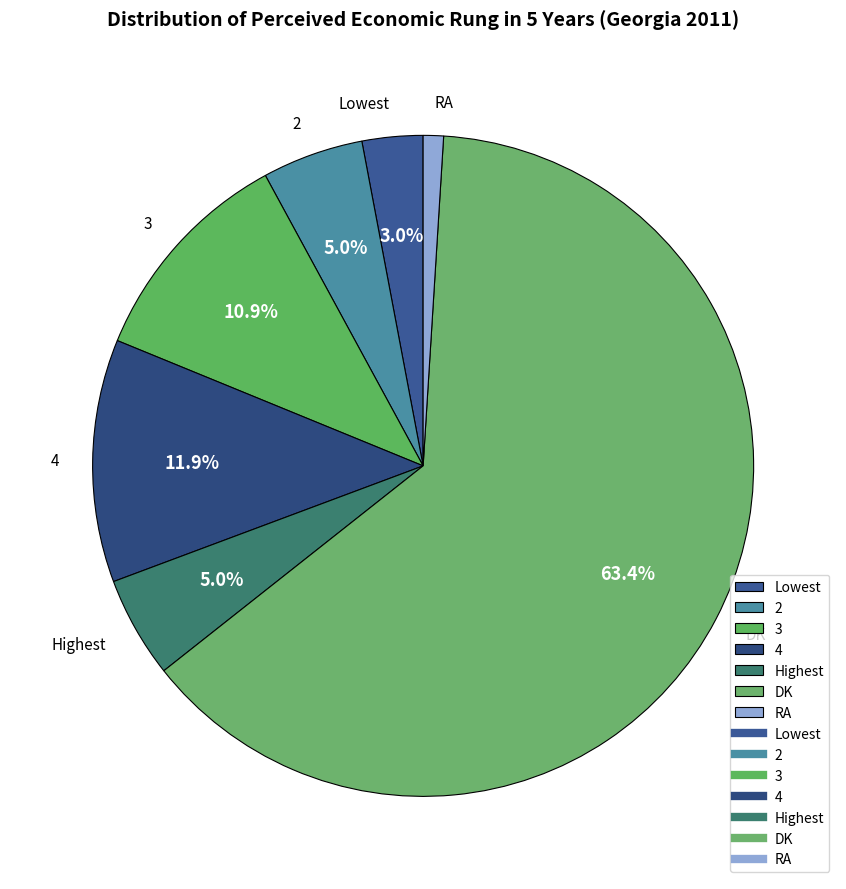

What is the smallest slice in the pie chart?

RA